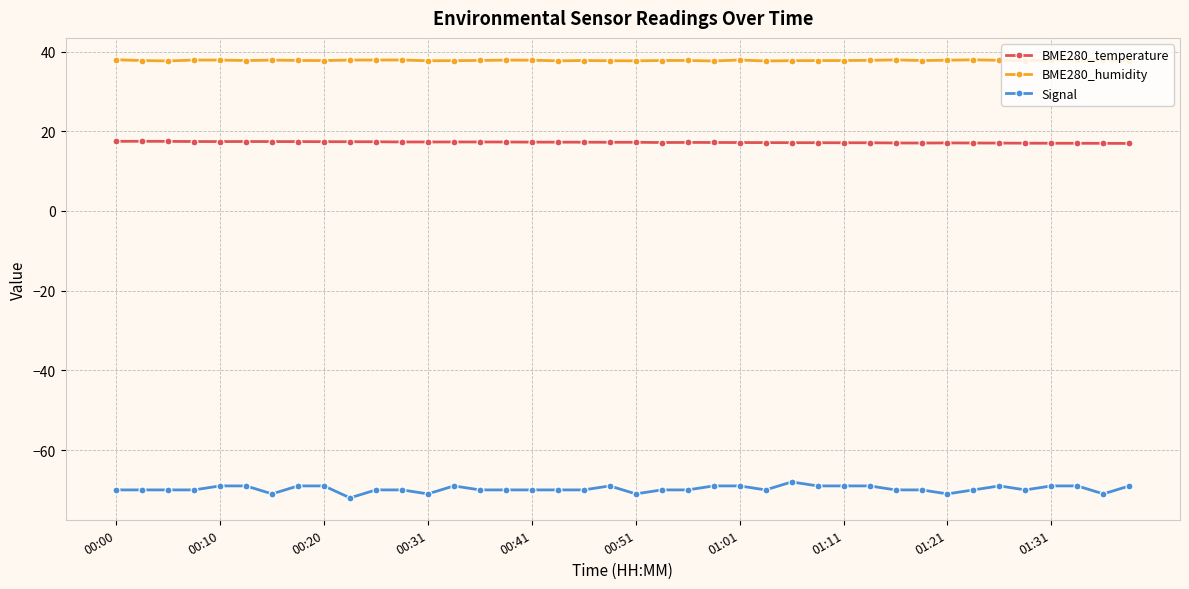

What is the highest value of the Signal series?

-68.0